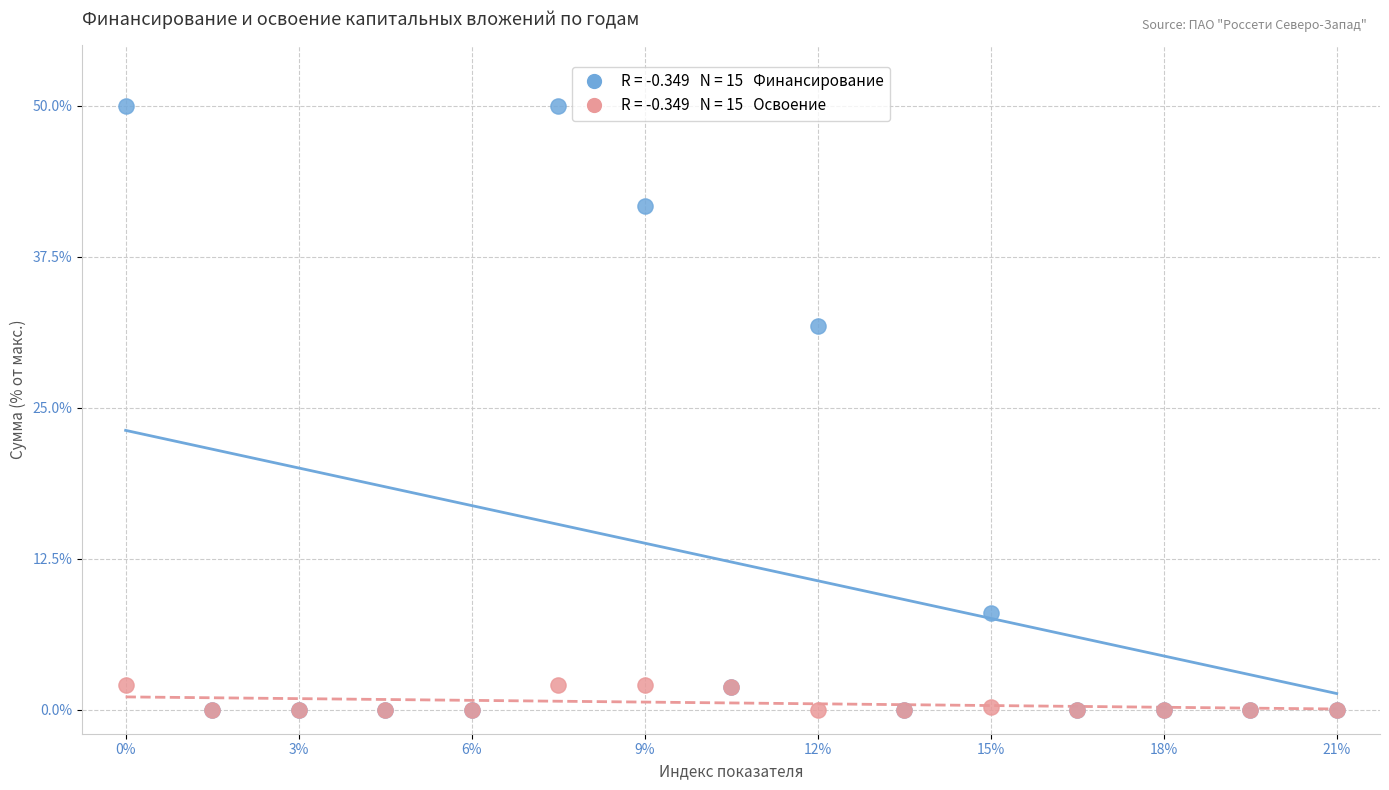

Across all series, what Y value is closest to 25?

31.8